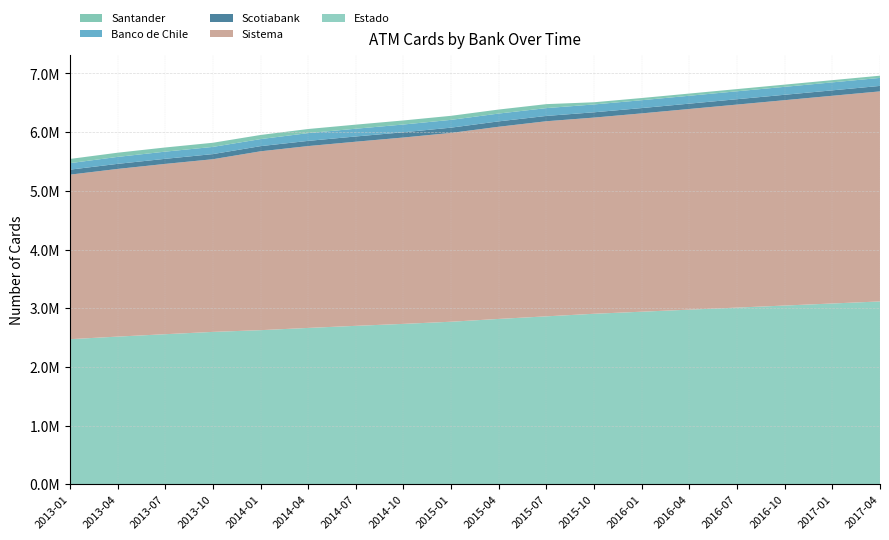

Reading left to right, transcribe all the data shown in this chart.

Estado: 2013-01=2471717	2013-04=2515623	2013-07=2556411	2013-10=2595864	2014-01=2625289	2014-04=2663624	2014-07=2699182	2014-10=2732481	2015-01=2769155	2015-04=2816918	2015-07=2860992	2015-10=2904772	2016-01=2940000	2016-04=2975000	2016-07=3010000	2016-10=3045000	2017-01=3080000	2017-04=3115000
Sistema: 2013-01=2803881	2013-04=2857496	2013-07=2902444	2013-10=2942787	2014-01=3048347	2014-04=3099305	2014-07=3138055	2014-10=3176232	2015-01=3217945	2015-04=3275168	2015-07=3325186	2015-10=3343490	2016-01=3380000	2016-04=3420000	2016-07=3460000	2016-10=3500000	2017-01=3540000	2017-04=3580000
Scotiabank: 2013-01=85116	2013-04=86321	2013-07=86638	2013-10=87375	2014-01=87844	2014-04=88310	2014-07=89132	2014-10=89310	2015-01=89774	2015-04=91974	2015-07=90384	2015-10=90278	2016-01=90500	2016-04=91000	2016-07=91500	2016-10=92000	2017-01=92500	2017-04=93000
Banco de Chile: 2013-01=110854	2013-04=118765	2013-07=122480	2013-10=122590	2014-01=120092	2014-04=132610	2014-07=132280	2014-10=132362	2015-01=132881	2015-04=133186	2015-07=133412	2015-10=133759	2016-01=134000	2016-04=134500	2016-07=135000	2016-10=135500	2017-01=136000	2017-04=136500
Santander: 2013-01=71617	2013-04=71332	2013-07=70808	2013-10=70388	2014-01=70228	2014-04=69695	2014-07=69454	2014-10=69171	2015-01=68780	2015-04=68280	2015-07=67669	2015-10=37161	2016-01=37200	2016-04=37300	2016-07=37400	2016-10=37500	2017-01=37600	2017-04=37700